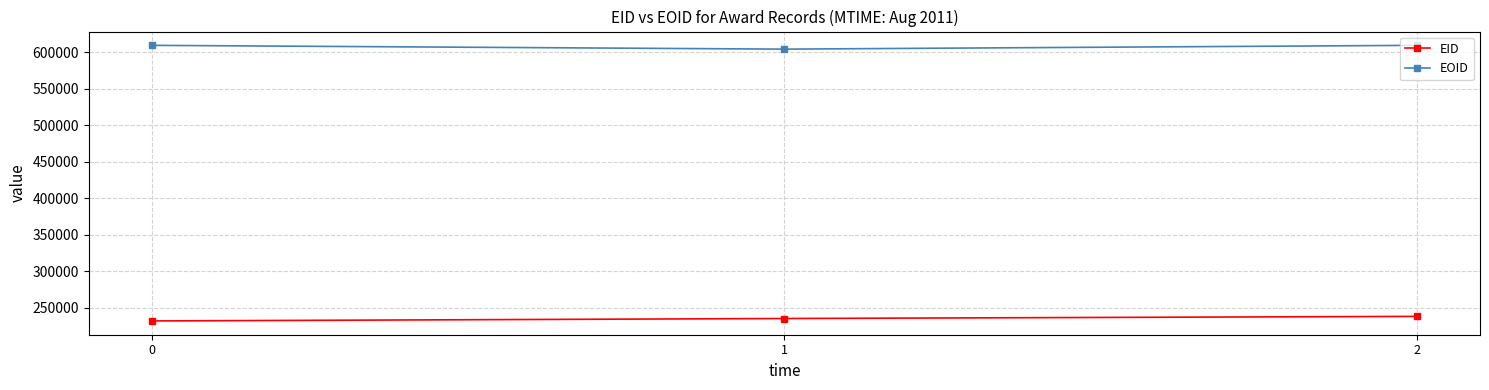

Is it true that EOID equals 604439 at 1?

True